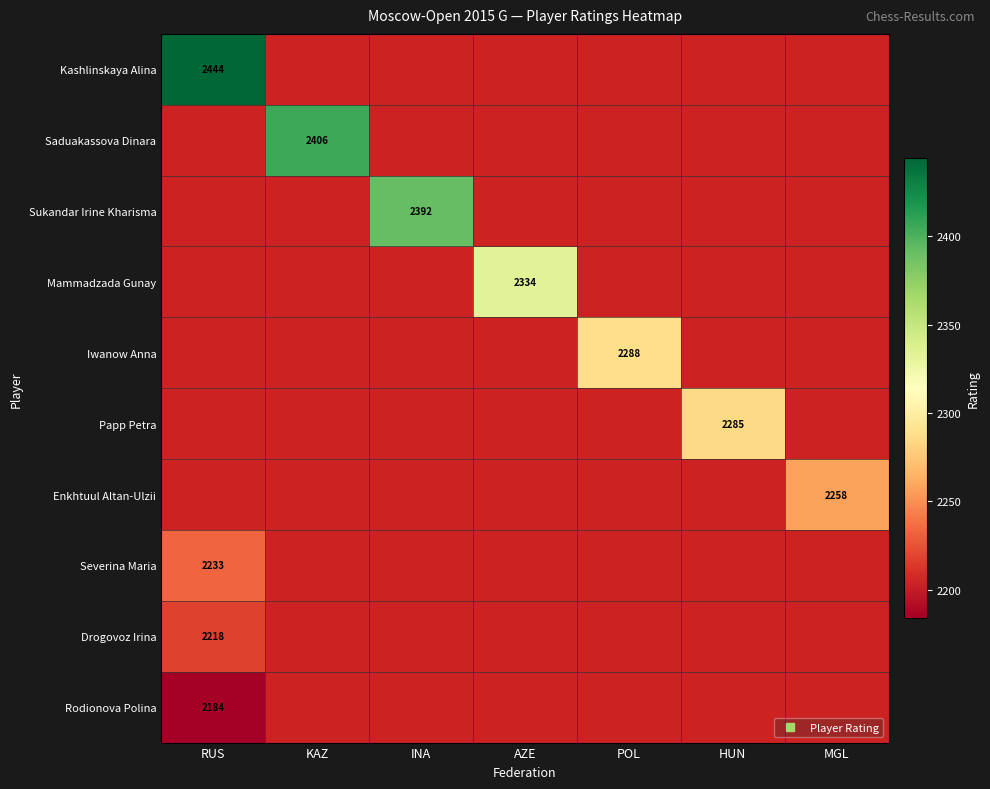

How many categories are shown in the chart?

7